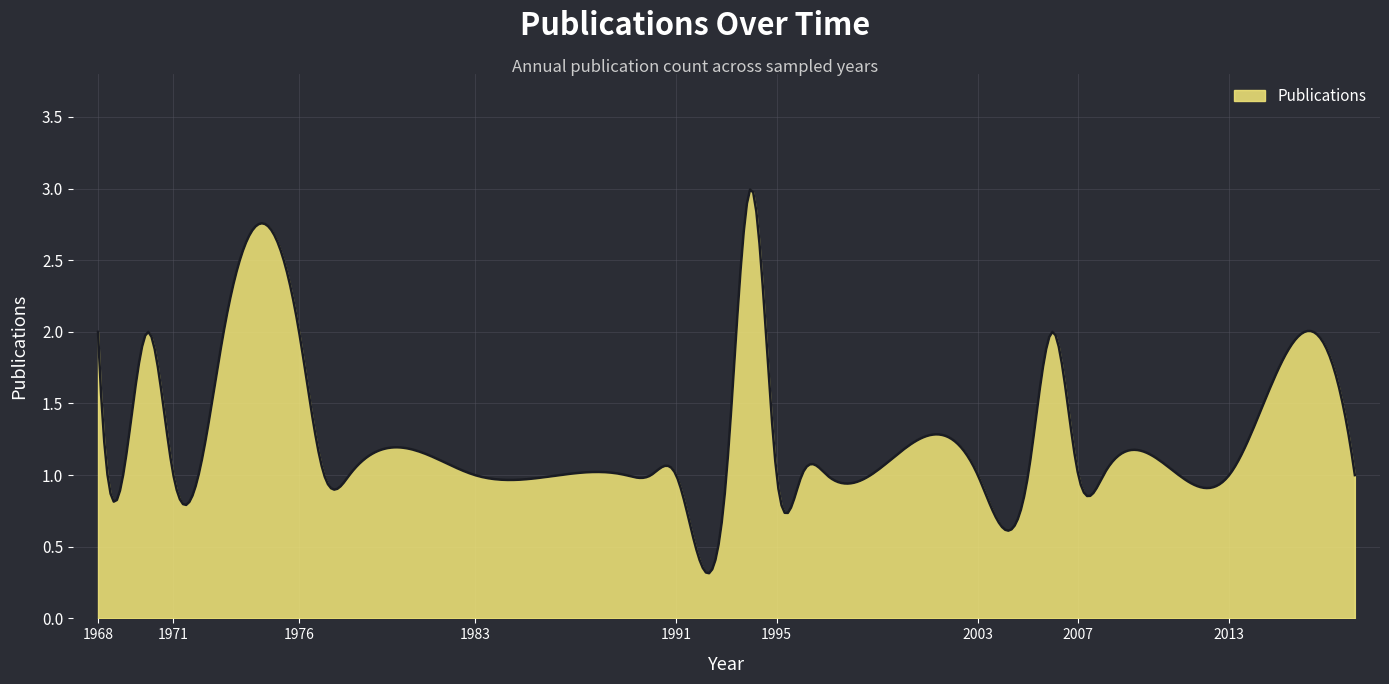

What is the maximum value shown in the chart?

3.0